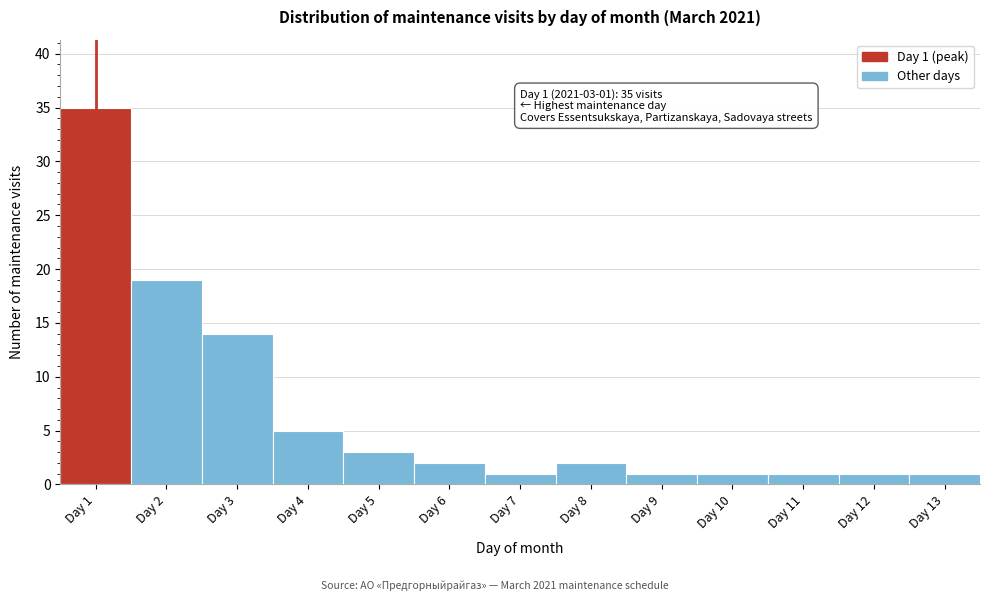

Reading left to right, list all the values displayed in this chart.

Day 1=35	Day 2=19	Day 3=14	Day 4=5	Day 5=3	Day 6=2	Day 7=1	Day 8=2	Day 9=1	Day 10=1	Day 11=1	Day 12=1	Day 13=1